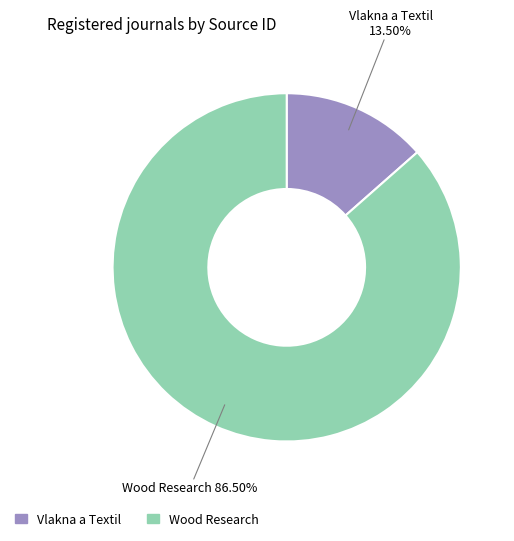

Rank the categories by value from highest to lowest.

Wood Research, Vlakna a Textil